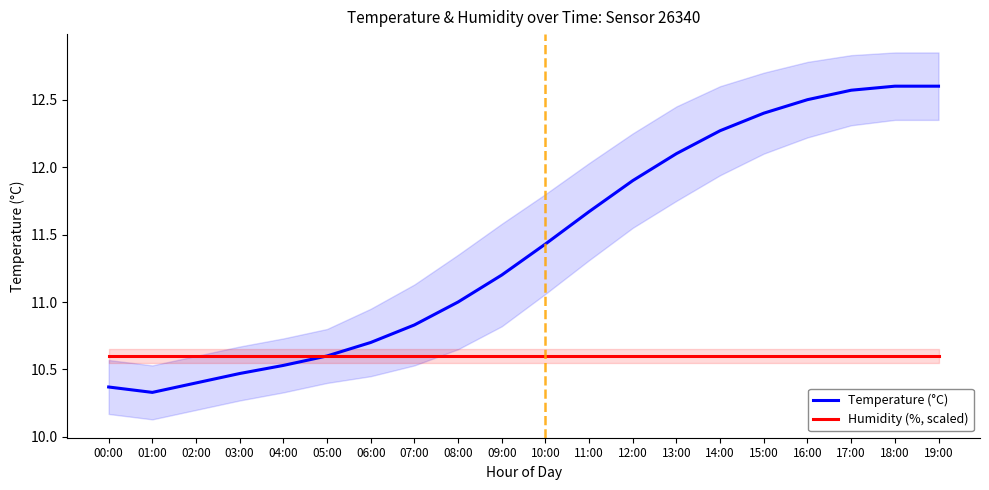

How many values in the Temperature (°C) series are below 11?

8